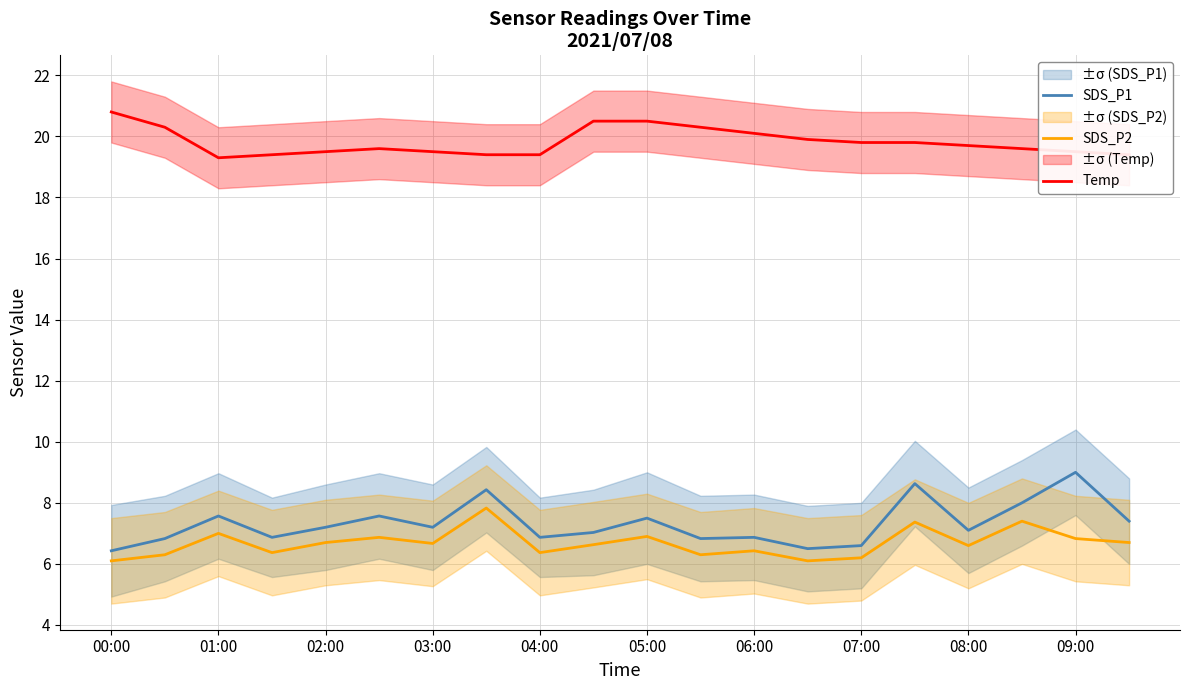

What is the difference between the second highest and second lowest values in the SDS_P1 series?

2.1